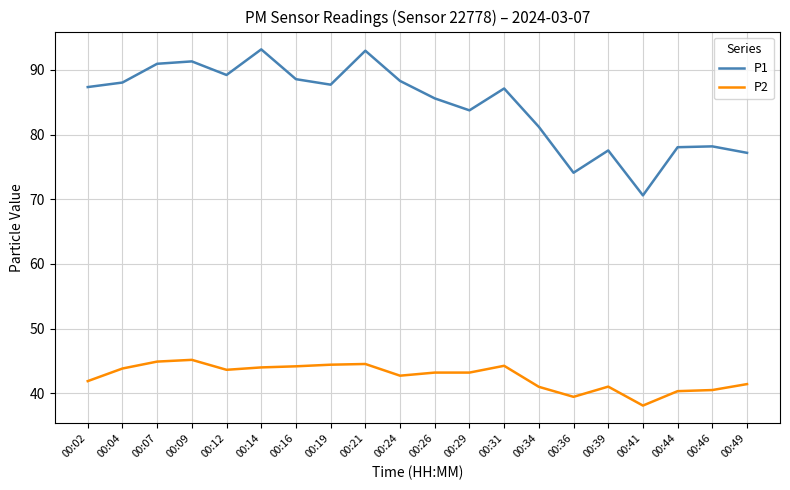

What is the difference between the maximum and minimum values in the P1 series?

22.6